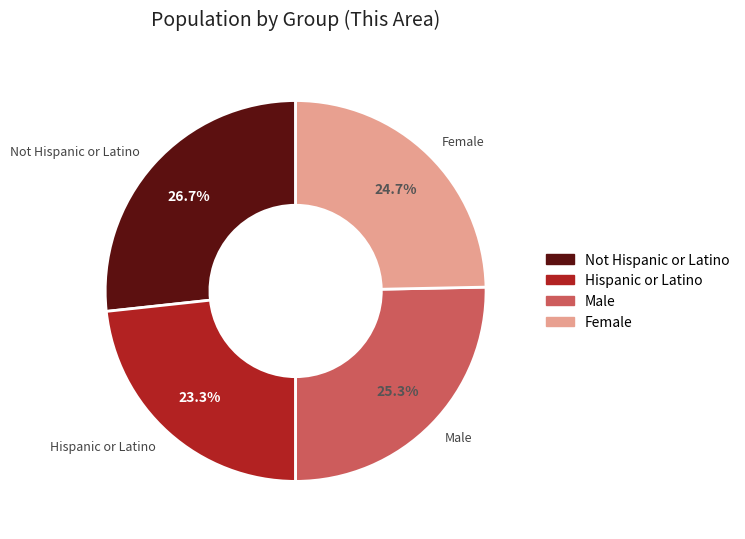

Is Male the majority of the pie?

No